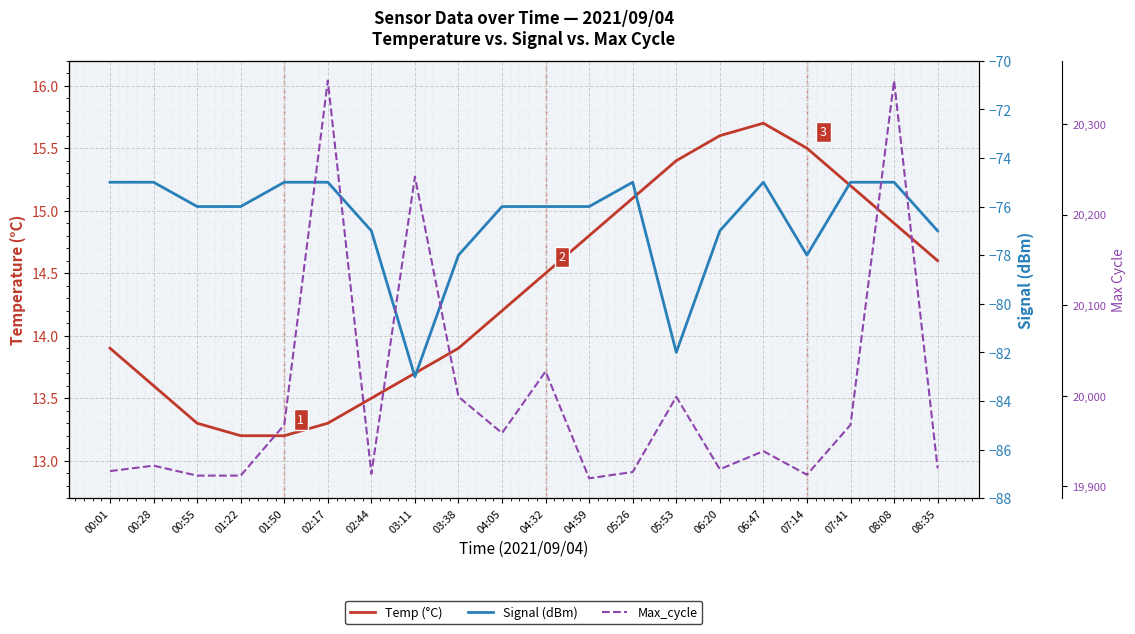

What is the difference between the Max_cycle values at 08:08 and 06:47?

409.0